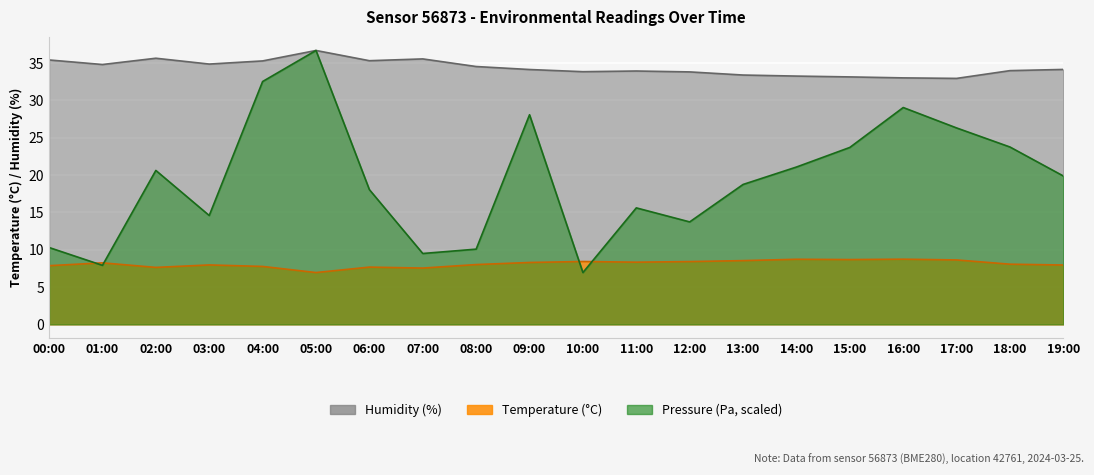

Reading left to right, list all the values displayed in this chart.

temperature: 7.8	8.2	7.6	8.0	7.8	6.9	7.7	7.5	8.0	8.3	8.4	8.3	8.4	8.5	8.7	8.7	8.7	8.6	8.1	7.9
humidity: 35.4	34.8	35.6	34.9	35.3	36.7	35.3	35.5	34.5	34.1	33.8	33.9	33.8	33.4	33.2	33.1	33.0	32.9	34.0	34.1
pressure_norm: 10.3	7.9	20.6	14.6	32.5	36.7	18.0	9.5	10.1	28.1	6.9	15.6	13.7	18.7	21.1	23.7	29.0	26.3	23.7	19.9